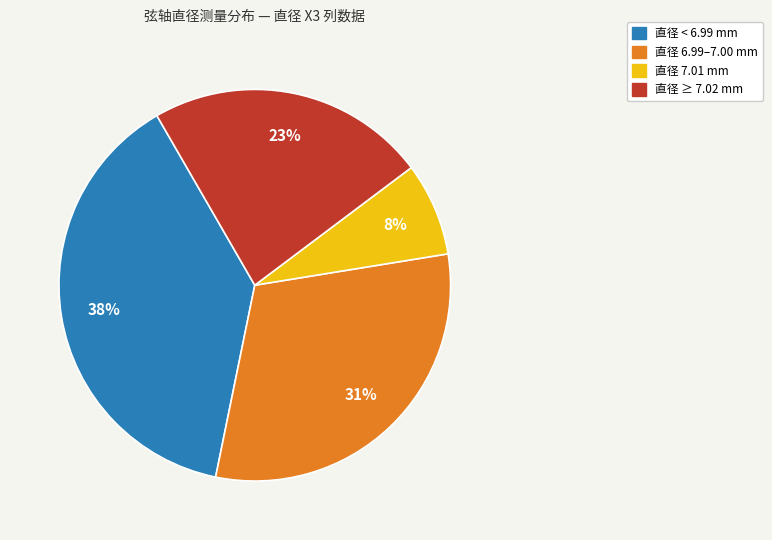

Is there any slice that represents more than half of the pie?

No